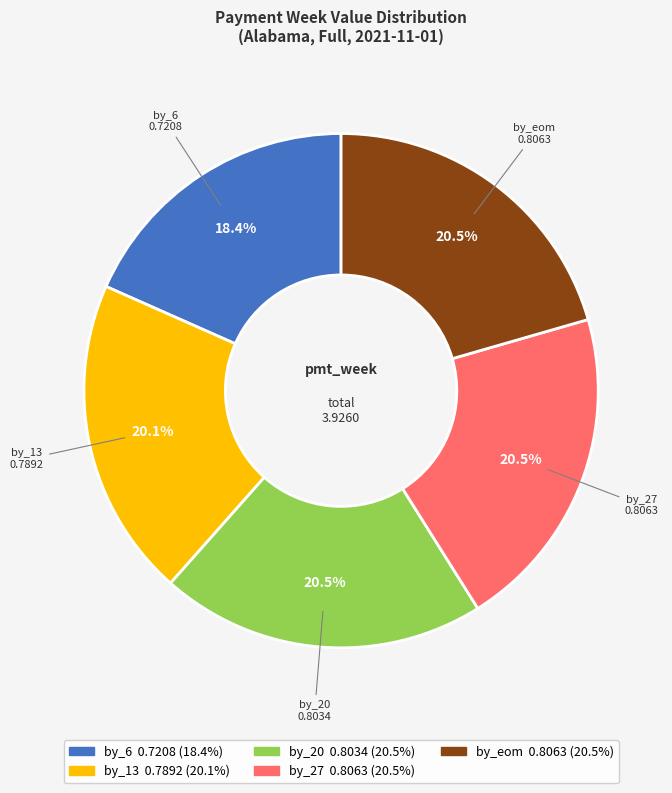

Combined, do by_20 and by_13 account for over 50%?

No